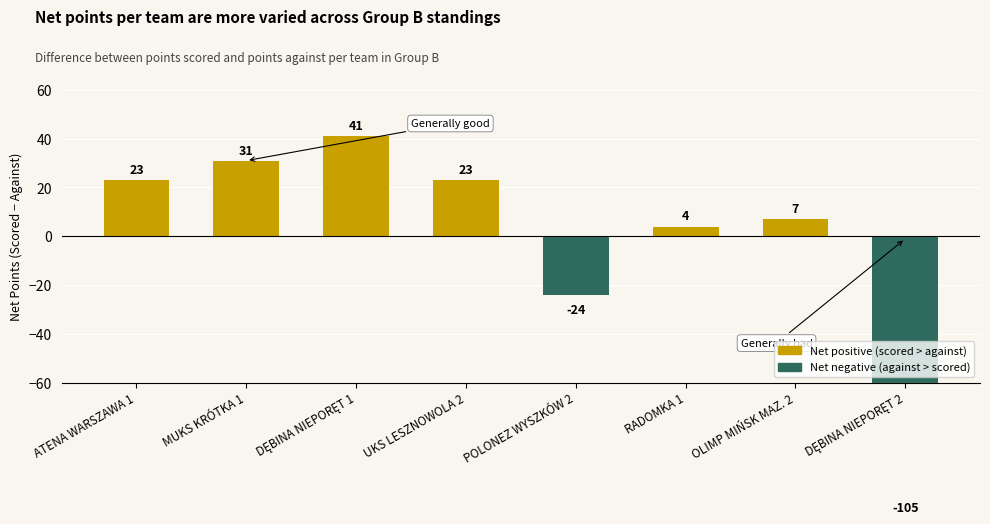

Rank the categories by value from lowest to highest.

DĘBINA NIEPORĘT 2, POLONEZ WYSZKÓW 2, RADOMKA 1, OLIMP MIŃSK MAZ. 2, ATENA WARSZAWA 1, UKS LESZNOWOLA 2, MUKS KRÓTKA 1, DĘBINA NIEPORĘT 1